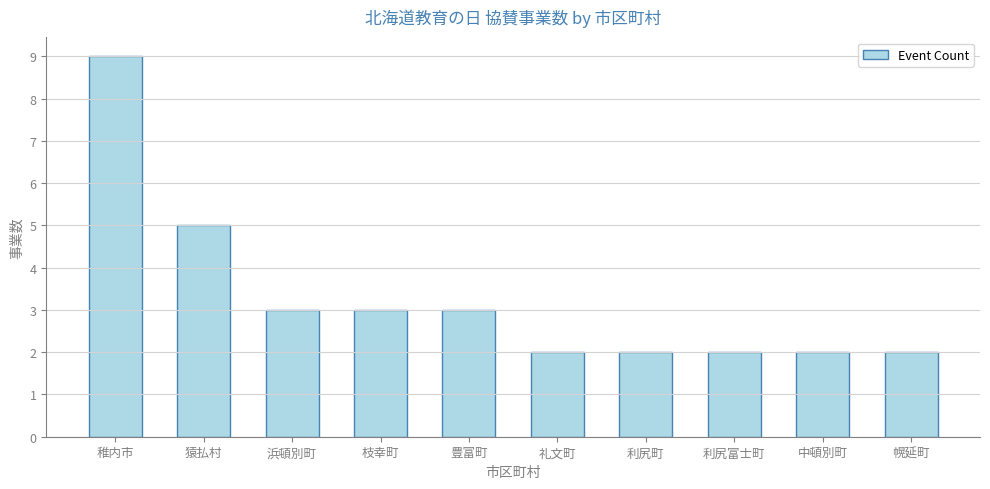

What is the change in value from 猿払村 to 利尻富士町?

-3